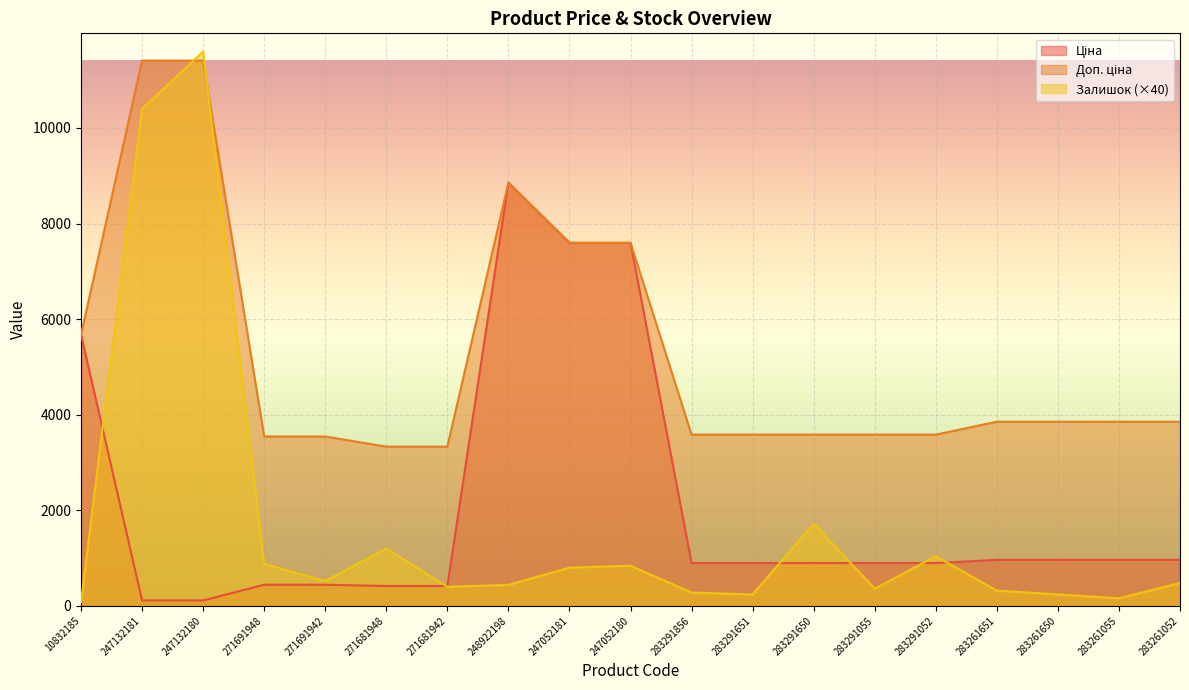

At how many categories does at least one series exceed 11277?

2